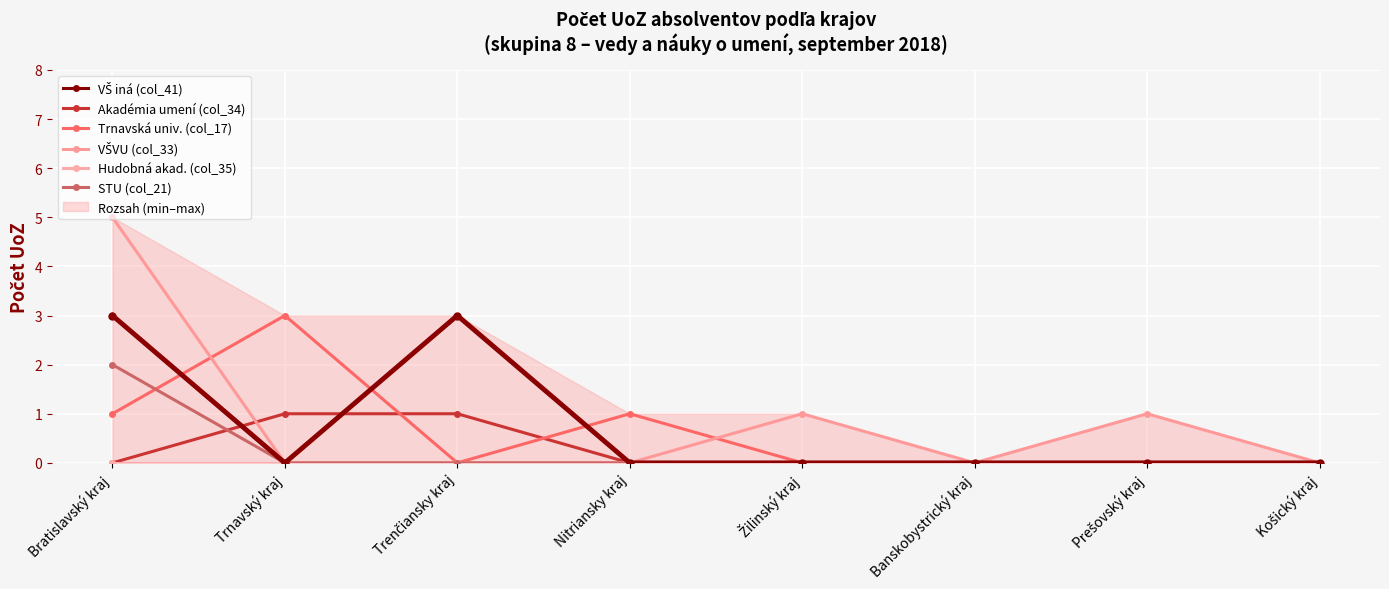

Which series has the widest spread of values?

VŠVU (col_33)